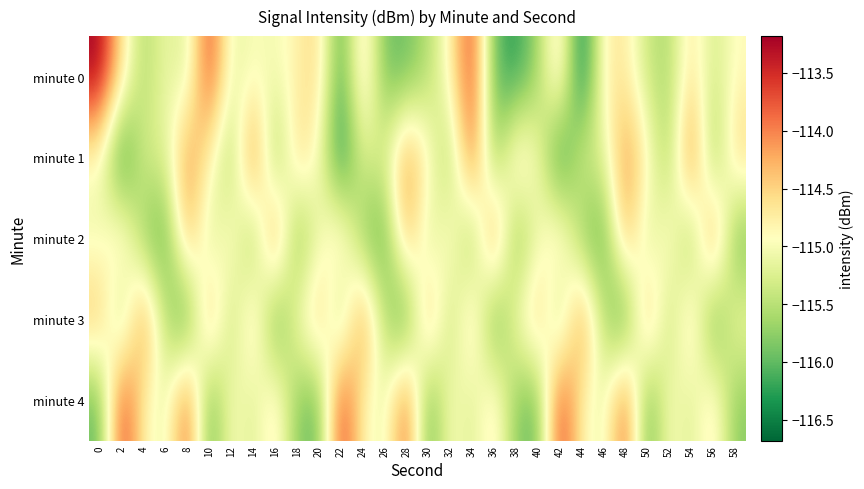

Reading right to left, what are all the values shown in this chart?

minute 0: 58=-114.9	56=-115.3	54=-114.6	52=-115.6	50=-115.4	48=-114.7	46=-114.8	44=-116.7	42=-114.5	40=-115.7	38=-116.3	36=-116.0	34=-113.6	32=-114.8	30=-115.5	28=-116.0	26=-115.9	24=-114.4	22=-116.2	20=-114.5	18=-114.8	16=-115.0	14=-115.0	12=-115.2	10=-113.6	8=-115.3	6=-115.1	4=-115.6	2=-114.6	0=-113.2
minute 1: 58=-114.5	56=-115.9	54=-113.7	52=-115.7	50=-114.8	48=-114.0	46=-115.3	44=-115.2	42=-116.5	40=-115.0	38=-114.5	36=-115.9	34=-113.7	32=-115.7	30=-114.8	28=-114.0	26=-115.3	24=-115.2	22=-116.5	20=-115.0	18=-114.5	16=-115.9	14=-113.7	12=-115.7	10=-114.8	8=-114.0	6=-115.3	4=-115.2	2=-116.5	0=-115.0
minute 2: 58=-116.0	56=-113.8	54=-115.9	52=-114.7	50=-115.4	48=-114.2	46=-116.1	44=-115.8	42=-114.5	40=-115.1	38=-116.0	36=-113.8	34=-115.9	32=-114.7	30=-115.4	28=-114.2	26=-116.1	24=-115.8	22=-114.5	20=-115.1	18=-116.0	16=-113.8	14=-115.9	12=-114.7	10=-115.4	8=-114.2	6=-116.1	4=-115.8	2=-114.5	0=-115.1
minute 3: 58=-115.0	56=-116.2	54=-114.4	52=-115.6	50=-114.1	48=-116.3	46=-115.5	44=-113.9	42=-115.7	40=-114.3	38=-115.0	36=-116.2	34=-114.4	32=-115.6	30=-114.1	28=-116.3	26=-115.5	24=-113.9	22=-115.7	20=-114.3	18=-115.0	16=-116.2	14=-114.4	12=-115.6	10=-114.1	8=-116.3	6=-115.5	4=-113.9	2=-115.7	0=-114.3
minute 4: 58=-115.8	56=-114.6	54=-115.3	52=-114.9	50=-116.1	48=-113.7	46=-115.2	44=-114.8	42=-113.5	40=-116.0	38=-115.8	36=-114.6	34=-115.3	32=-114.9	30=-116.1	28=-113.7	26=-115.2	24=-114.8	22=-113.5	20=-116.0	18=-115.8	16=-114.6	14=-115.3	12=-114.9	10=-116.1	8=-113.7	6=-115.2	4=-114.8	2=-113.5	0=-116.0